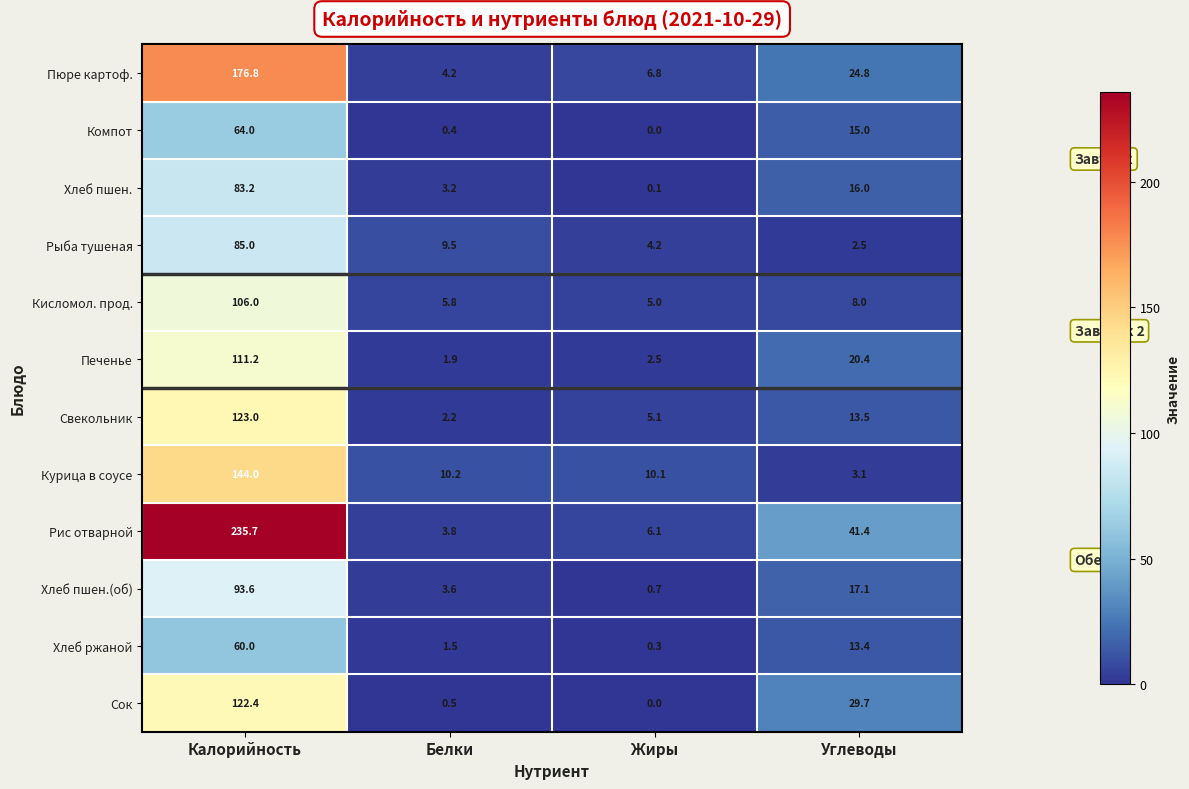

What is the approximate value of Компот at Углеводы?

15.0